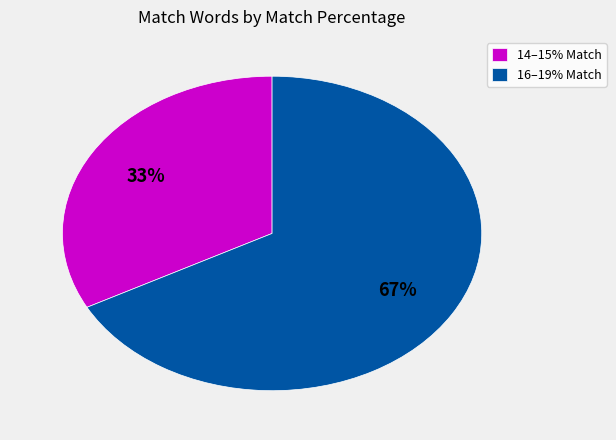

Which slice is the largest?

16–19% Match